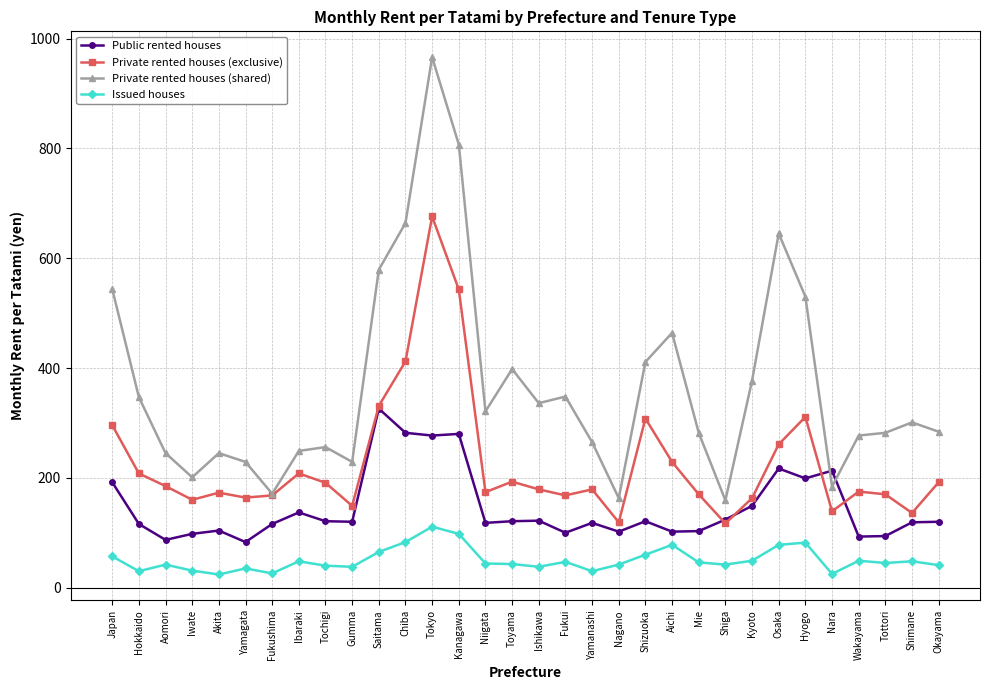

What is the minimum value shown in the chart?

24